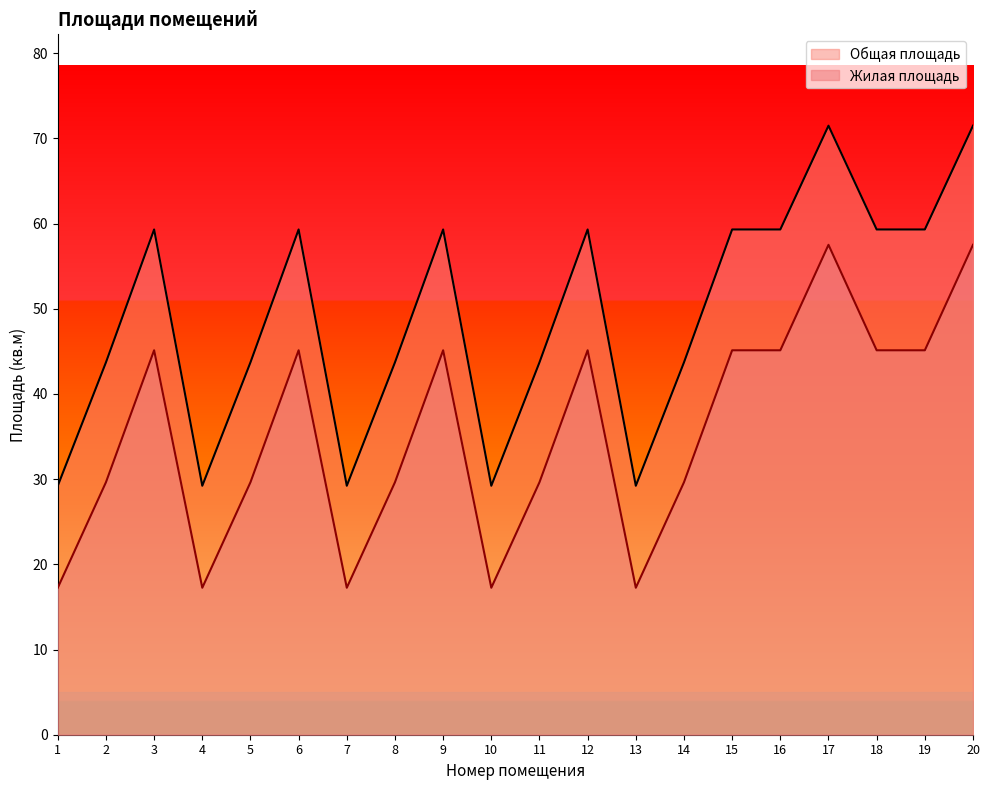

Is the value of Общая площадь at 19 greater than the value of Жилая площадь at 17?

Yes